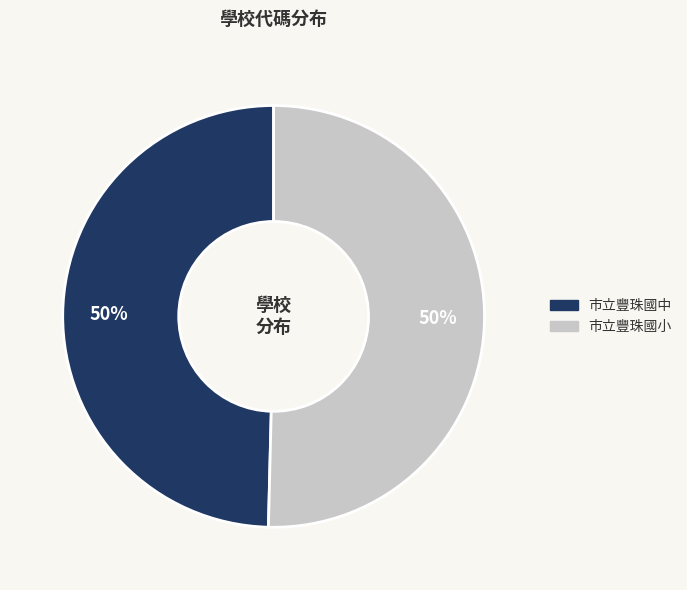

How many segments does this pie chart have?

2